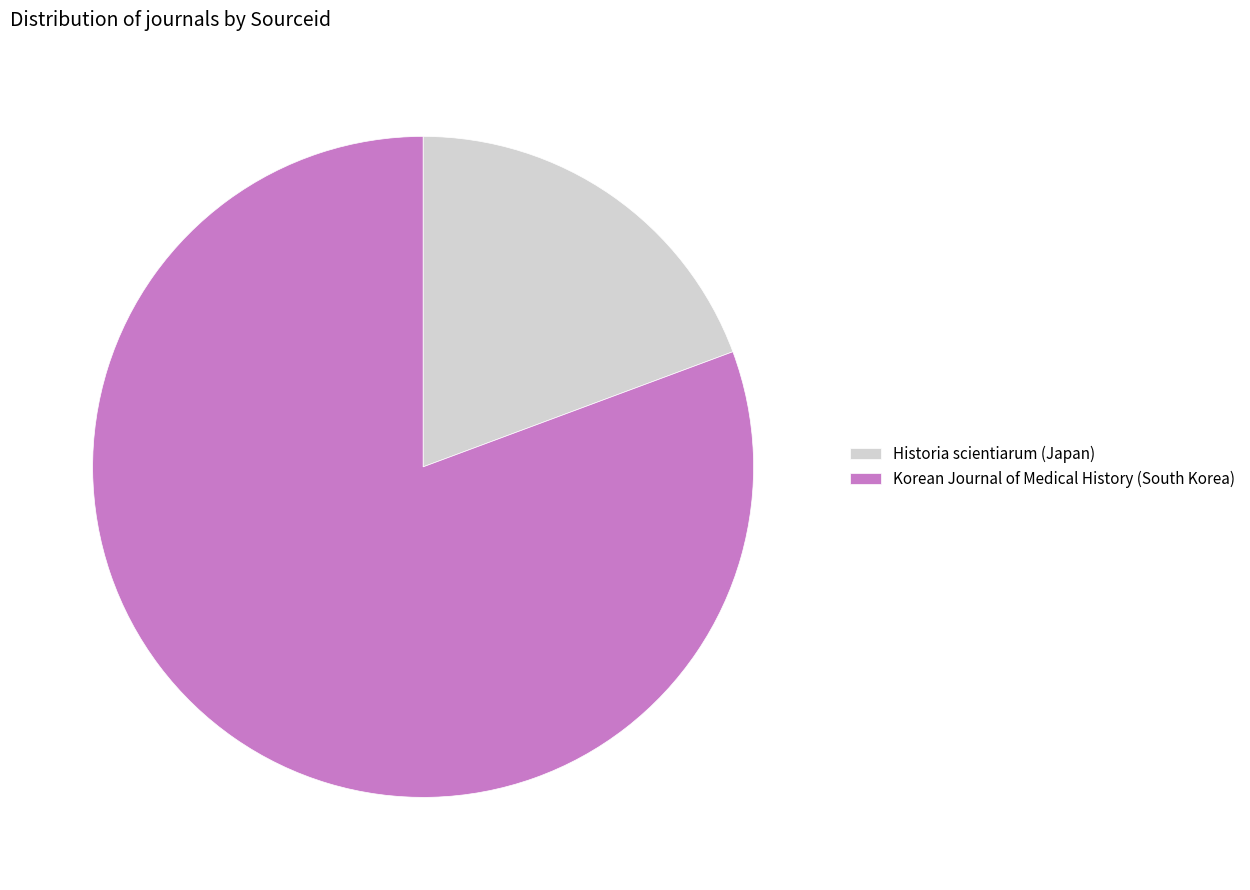

The Korean Journal of Medical History (South Korea) slice represents 69% of the pie. True or false?

False